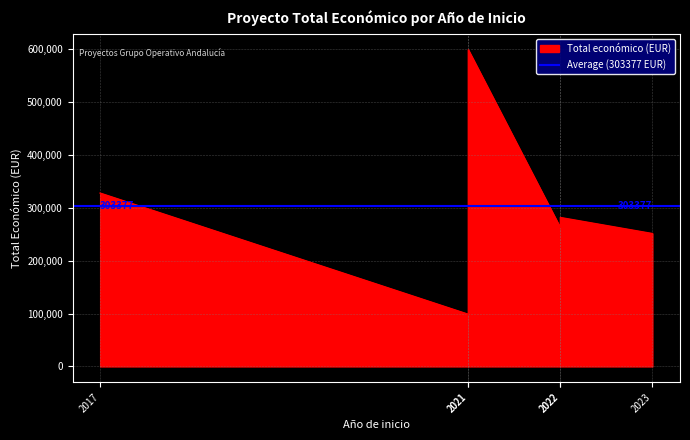

Between 2023 and 2022, which is larger?

2022